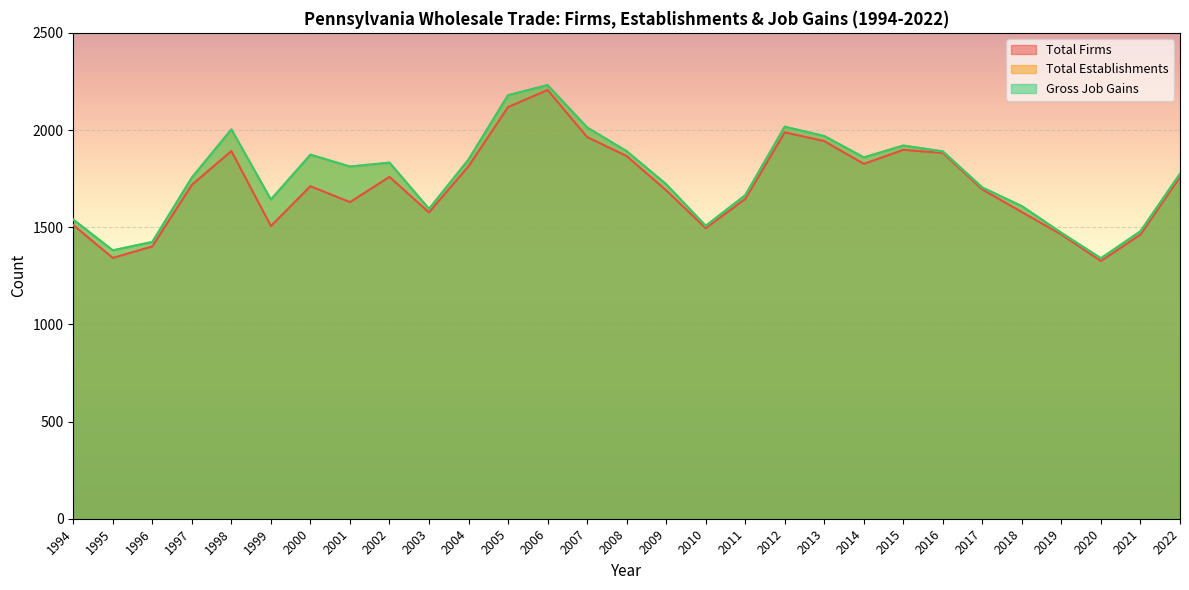

What are all the series names shown in the legend?

Total Firms, Total Establishments, Gross Job Gains